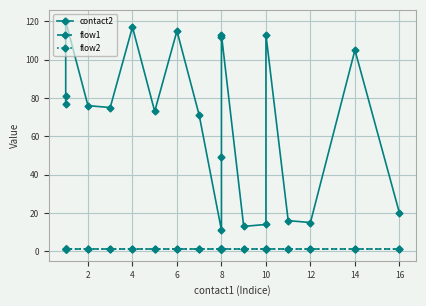

What are all the series names shown in the legend?

contact2, flow1, flow2